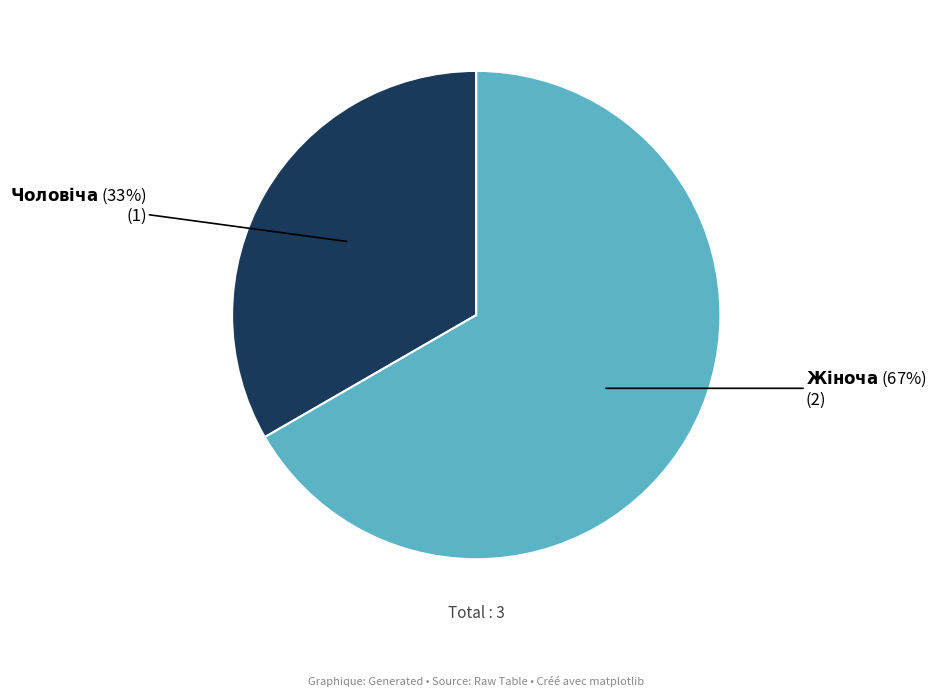

Is there a majority slice in this chart?

Yes